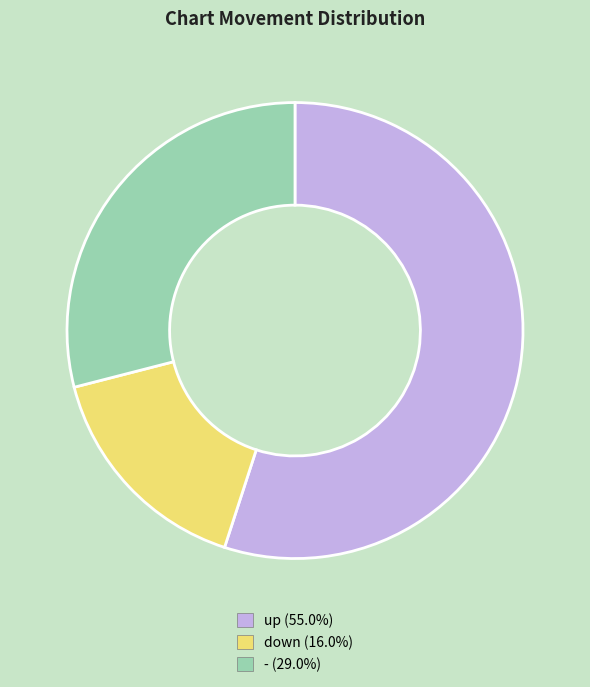

Between up and down, which is larger?

up